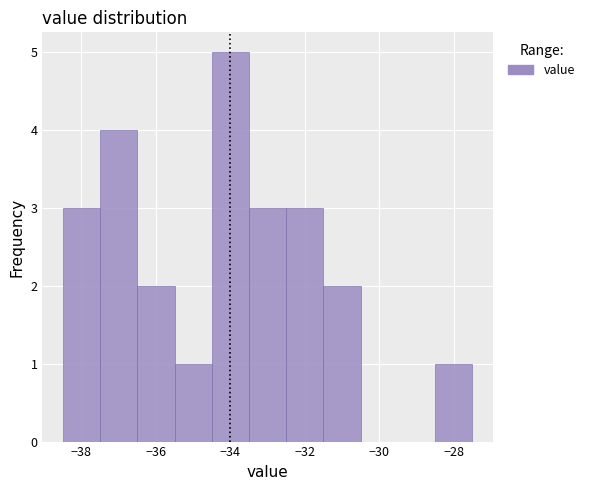

Reading left to right, transcribe this chart: for each bar, give the range it covers on the x-axis and its height. Neither the bar edges nor the heights are printed on the chart, so give them approximately, as read against the axes.

-38.5 to -37.5: 3
-37.5 to -36.5: 4
-36.5 to -35.5: 2
-35.5 to -34.5: 1
-34.5 to -33.5: 5
-33.5 to -32.5: 3
-32.5 to -31.5: 3
-31.5 to -30.5: 2
-30.5 to -29.5: 0
-29.5 to -28.5: 0
-28.5 to -27.5: 1